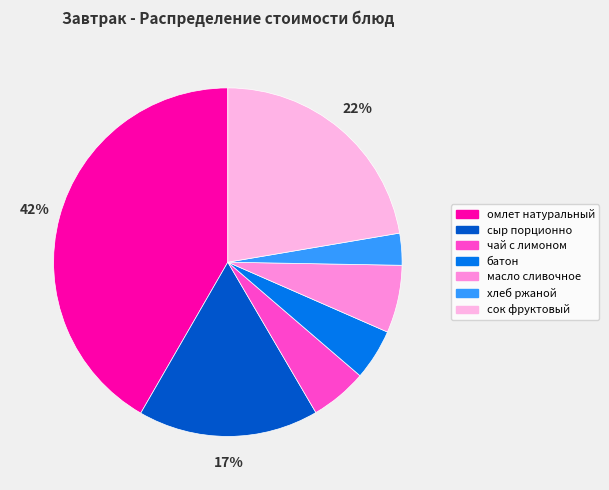

To the nearest percent, what is the difference between the largest and smallest slice percentages?

39%